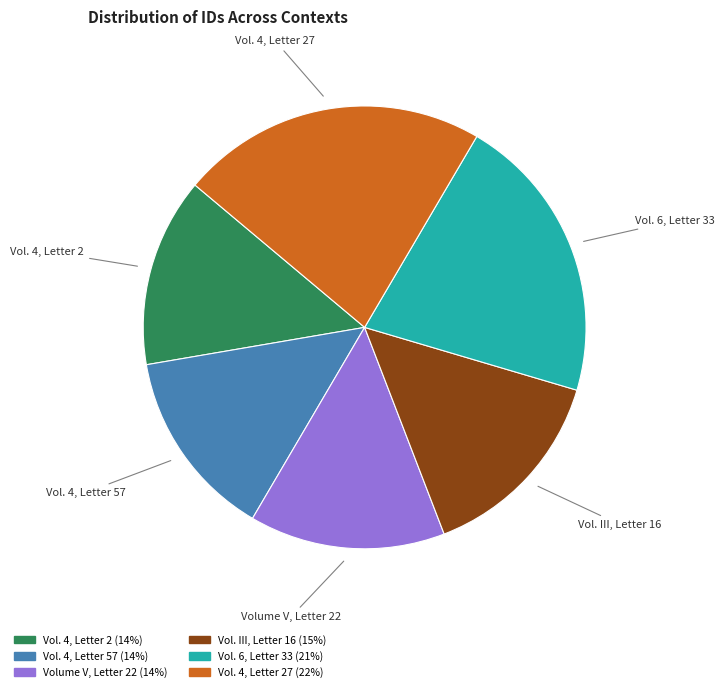

Is there any slice that represents more than half of the pie?

No